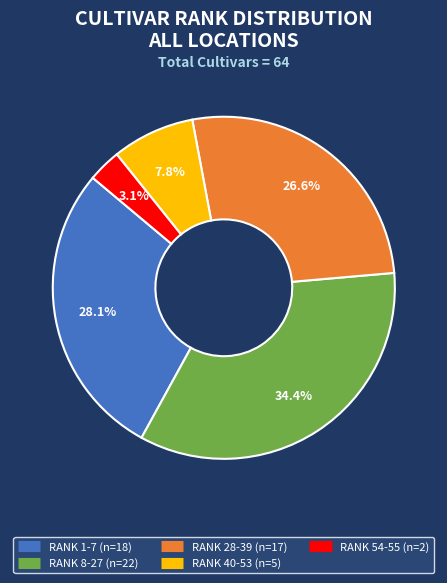

Is there a majority slice in this chart?

No